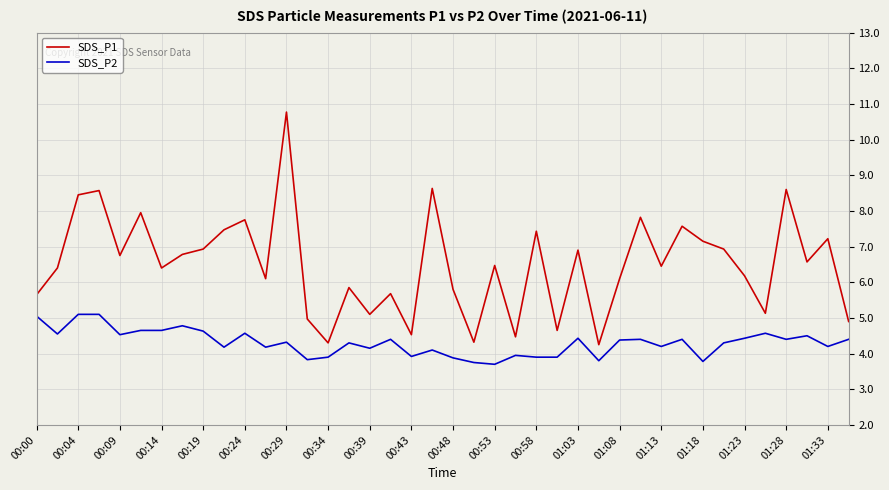

What is the smallest value displayed?

3.7